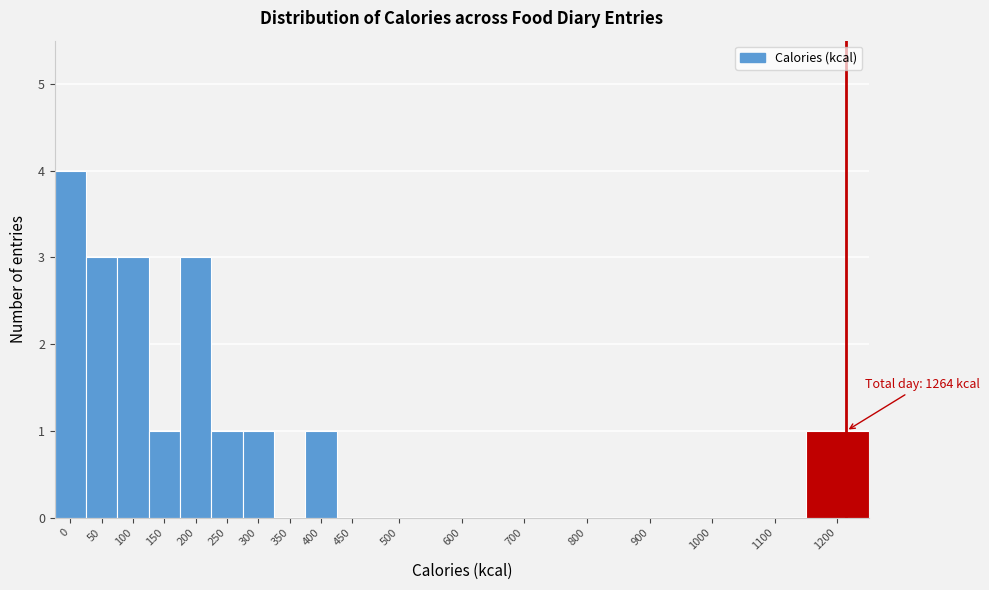

Approximately how many times larger is the value at 50 compared to 150?

3.0